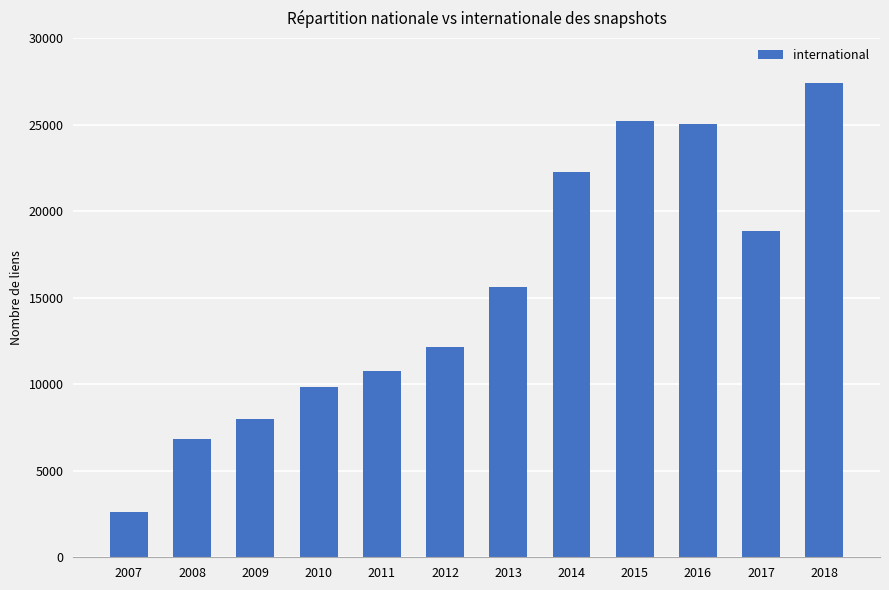

How many bars are there in total?

12